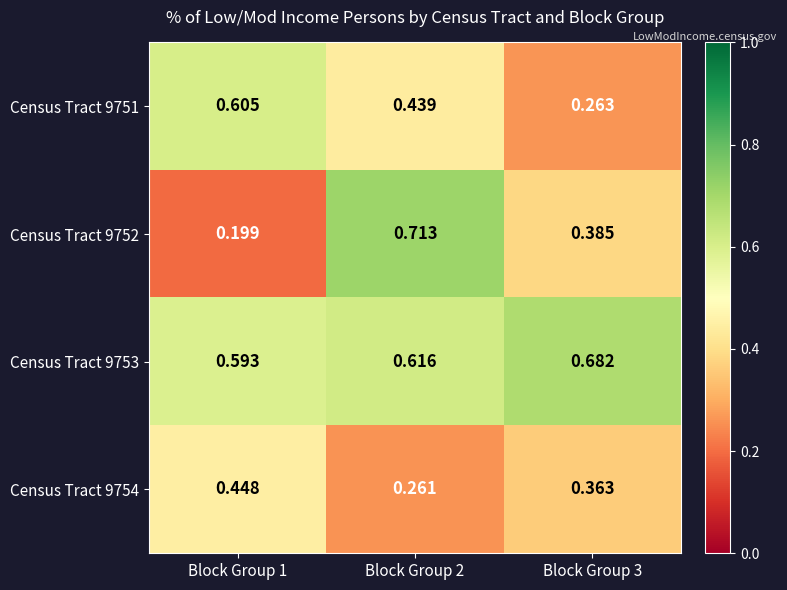

Is the value of Census Tract 9752 at Block Group 2 greater than the value of Census Tract 9751 at Block Group 3?

Yes